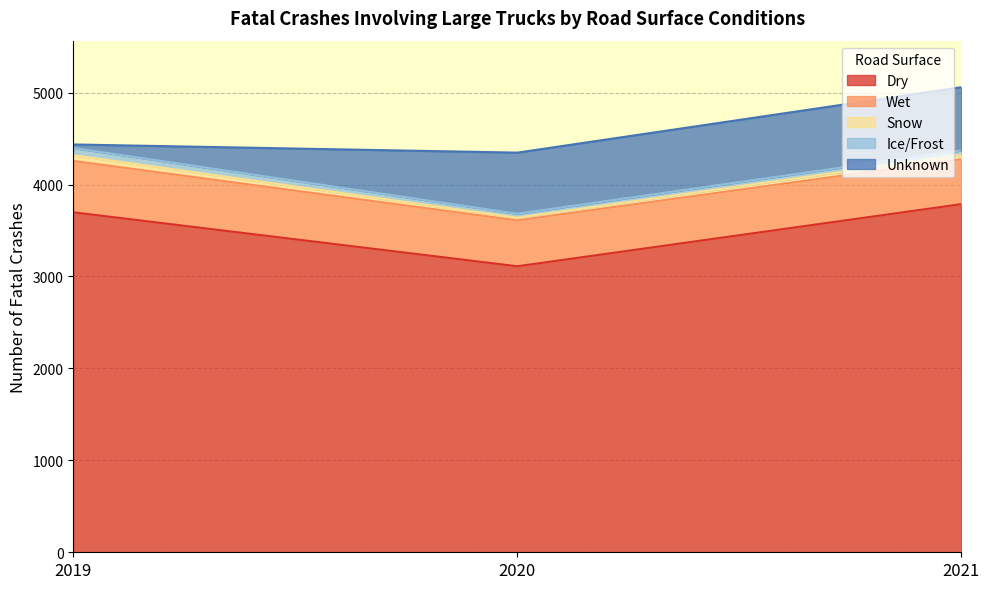

Reading left to right, list all the values displayed in this chart.

Dry: 2019=3698	2020=3111	2021=3787
Wet: 2019=559	2020=499	2021=489
Snow: 2019=62	2020=29	2021=46
Ice/Frost: 2019=79	2020=43	2021=49
Unknown: 2019=38	2020=665	2021=688